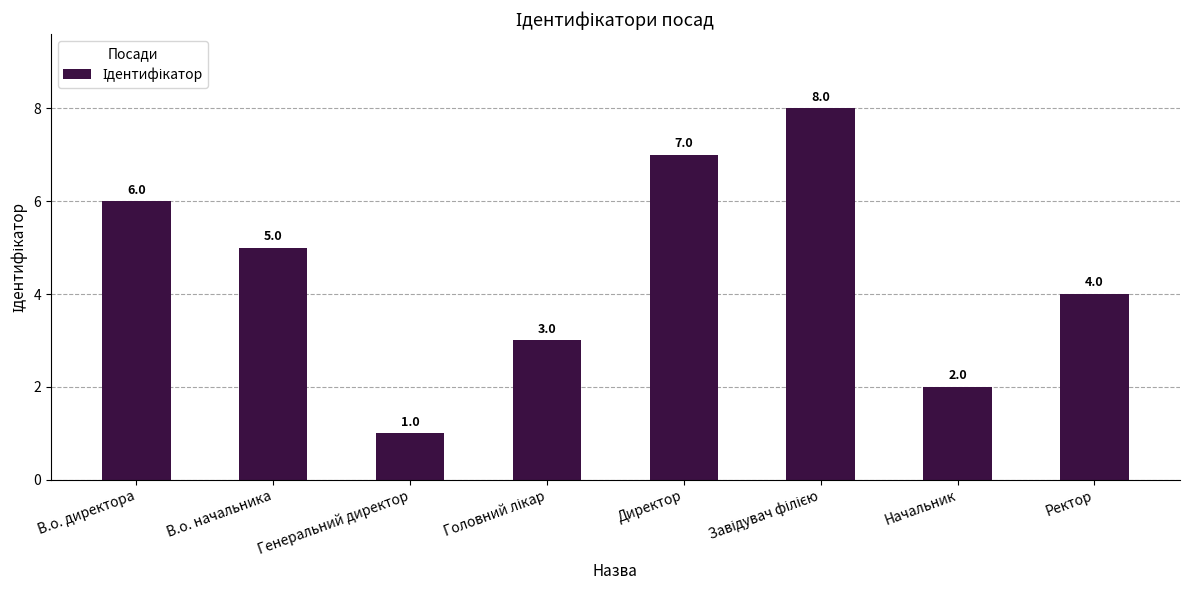

What is the difference between the values at В.о. начальника and Начальник?

3